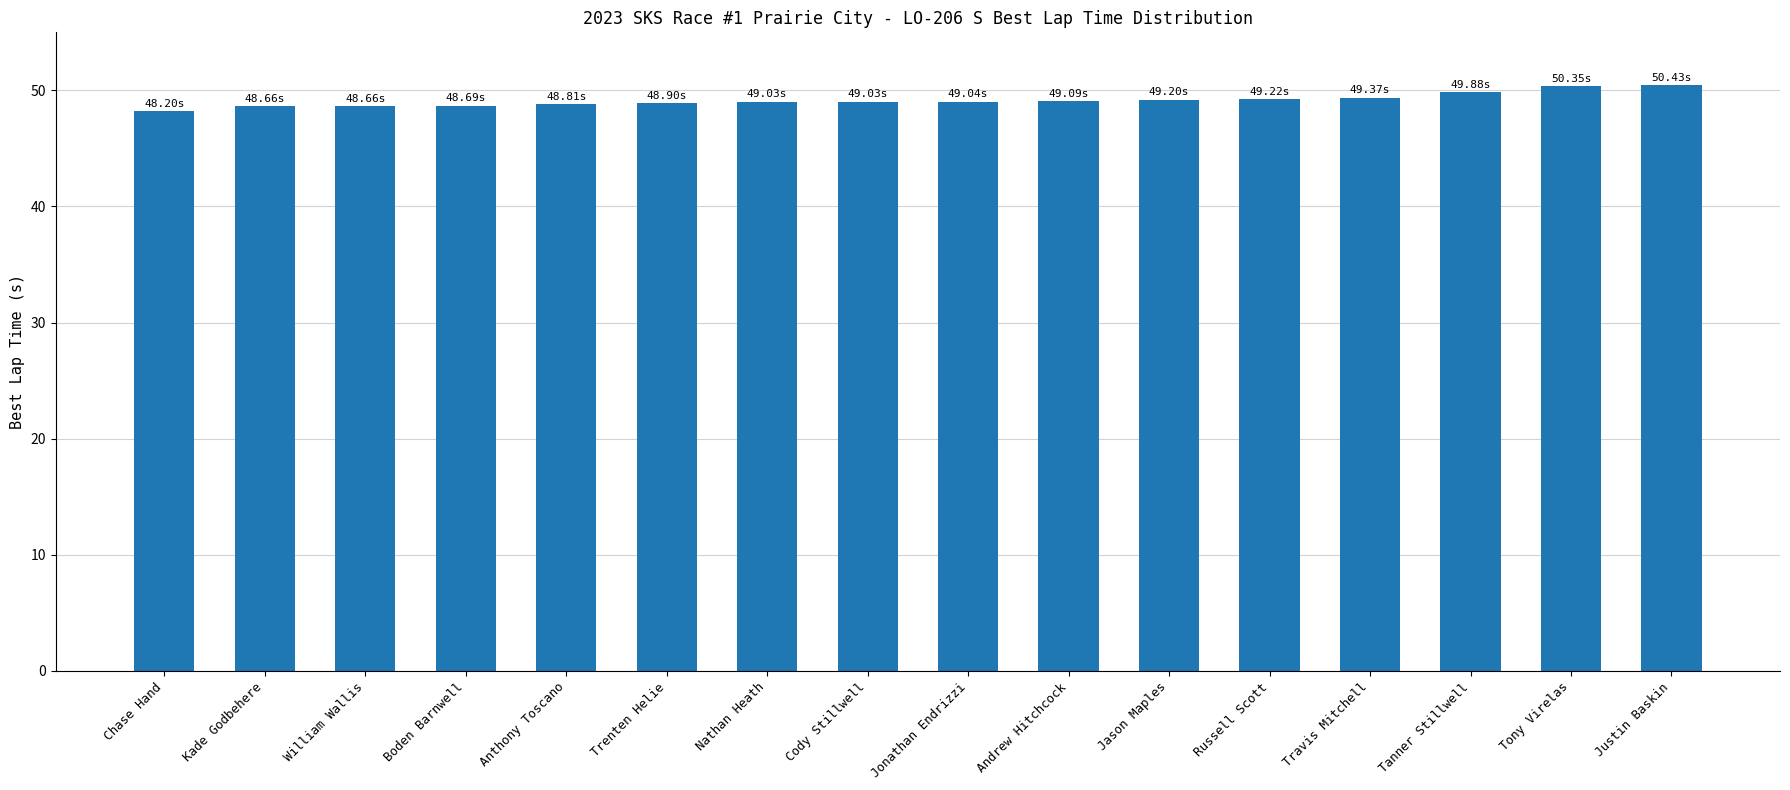

What is the sum of all values?

786.5